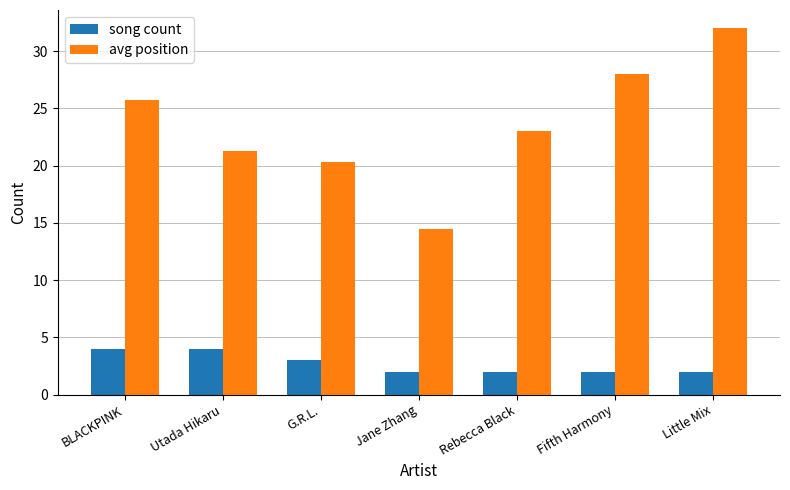

The avg position series shows 14.5 at Jane Zhang. True or false?

True